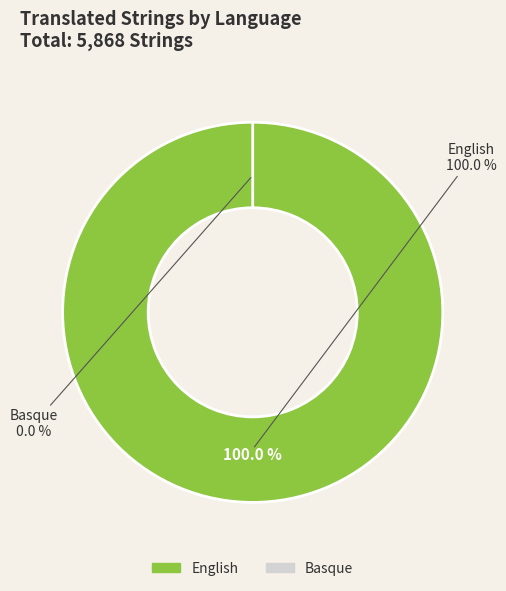

To the nearest percent, what percentage of the pie is English?

100%